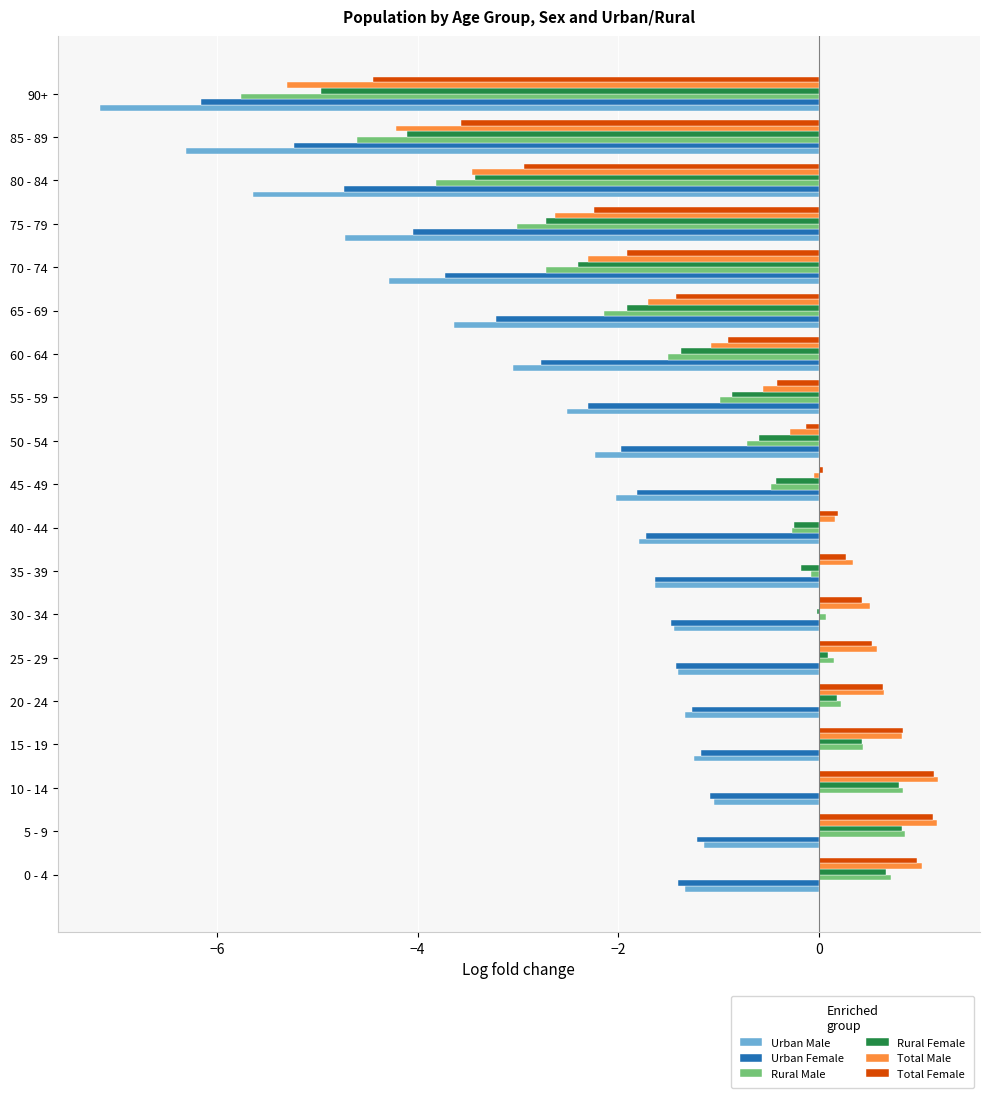

What is the total value across all series at 70 - 74?

-17.4